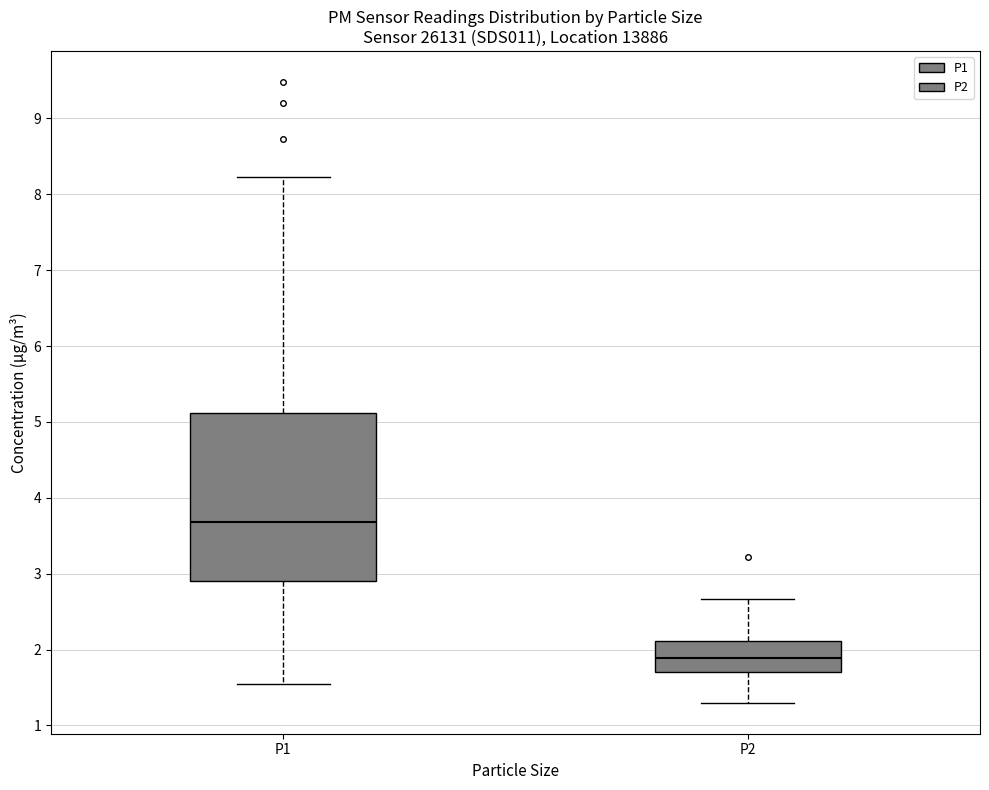

Where does the upper whisker of the box for P1 end on the y-axis? The values are not printed on the chart, so give them approximately, as read against the axis.

8.2